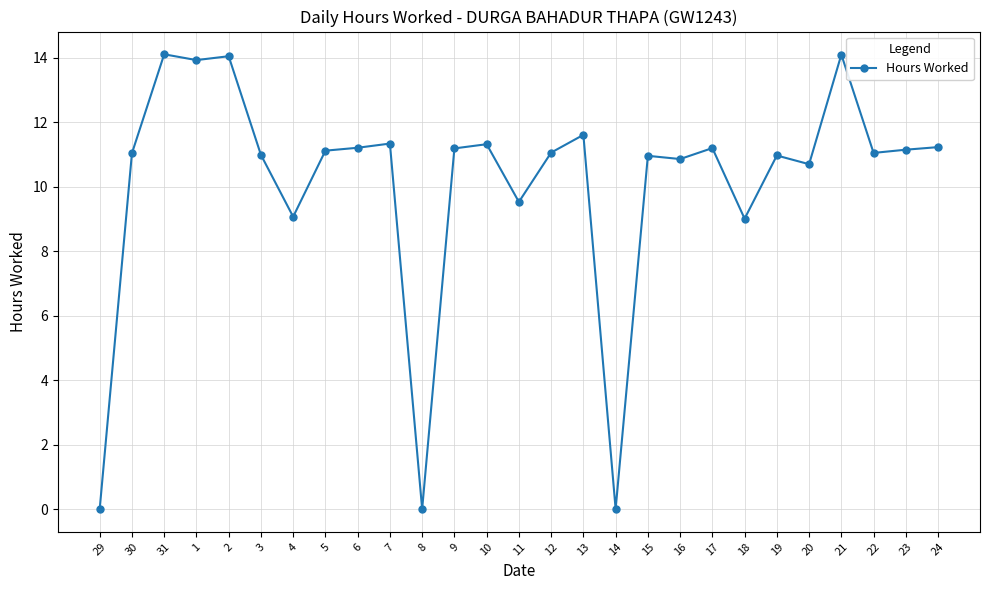

What is the difference between the maximum and minimum values?

14.1